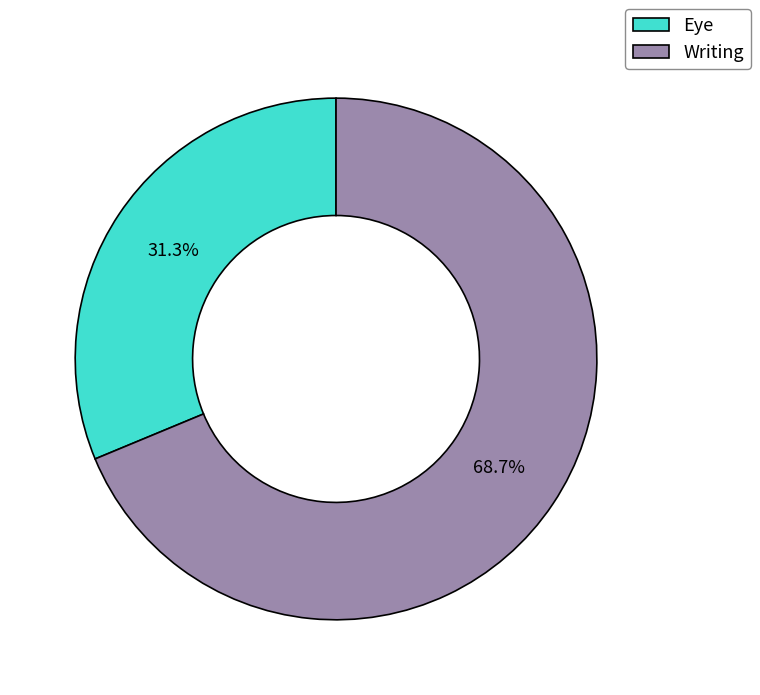

What percentage is NOT represented by Eye?

68.7%